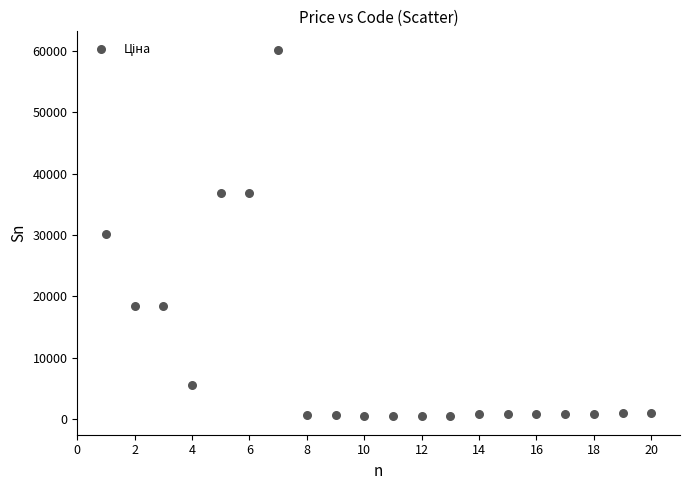

What is the range of X values (max minus min)?

19.0